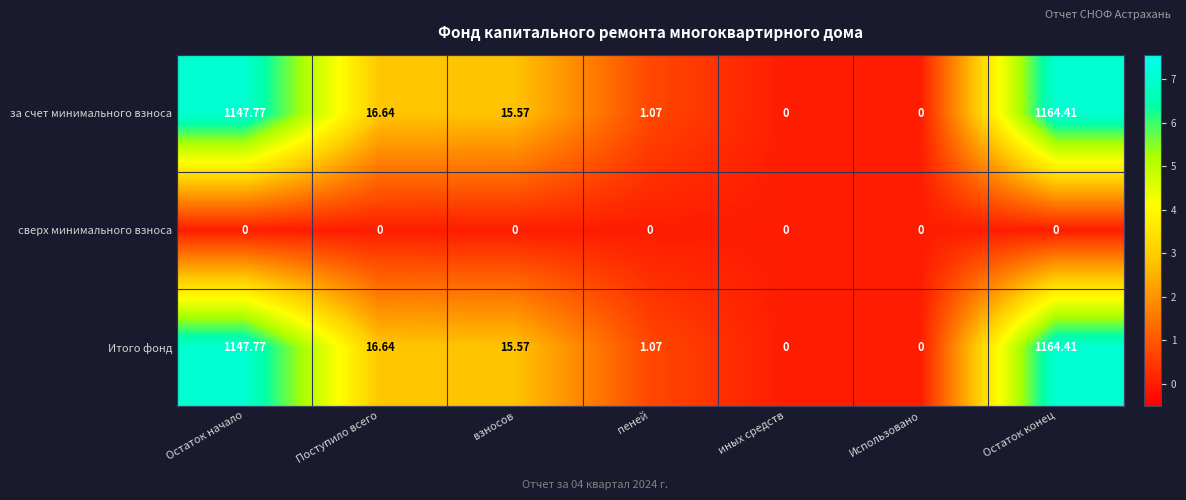

At which category is the sum across all series the highest?

Остаток конец